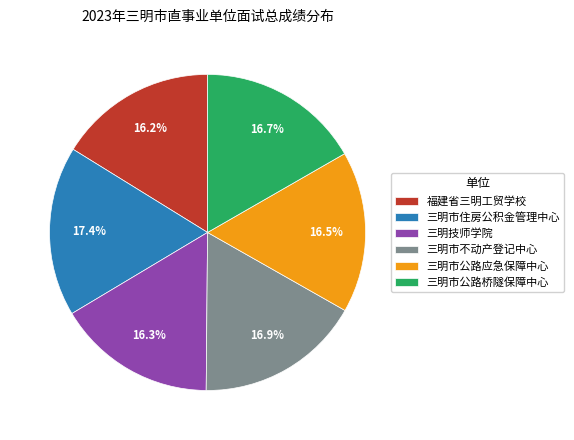

Between 福建省三明工贸学校 and 三明市公路桥隧保障中心, which is larger?

三明市公路桥隧保障中心